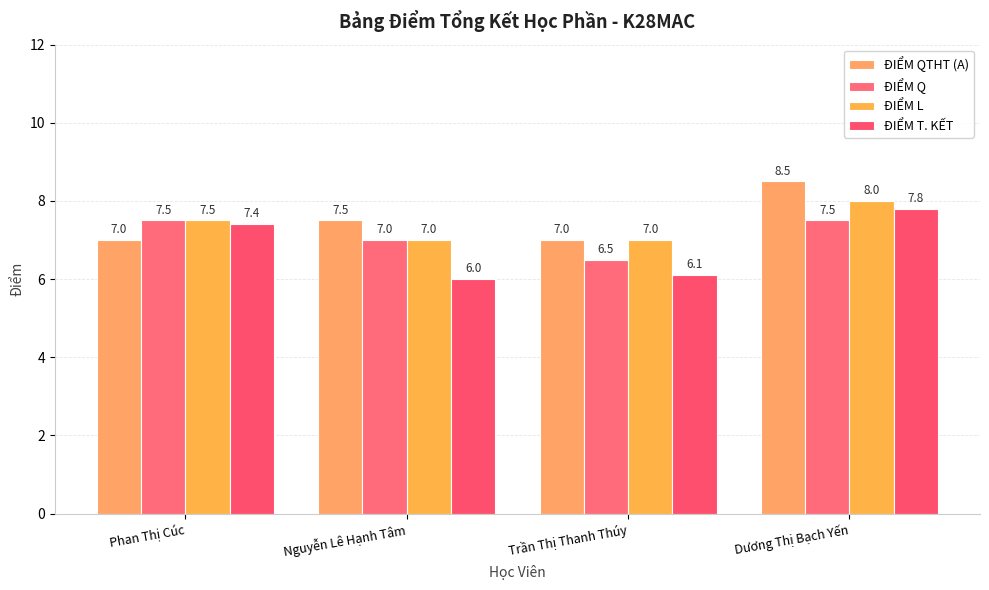

Reading left to right, what are all the values shown in this chart?

ĐIỂM QTHT (A): 7.0	7.5	7.0	8.5
ĐIỂM Q: 7.5	7.0	6.5	7.5
ĐIỂM L: 7.5	7.0	7.0	8.0
ĐIỂM T. KẾT: 7.4	6.0	6.1	7.8